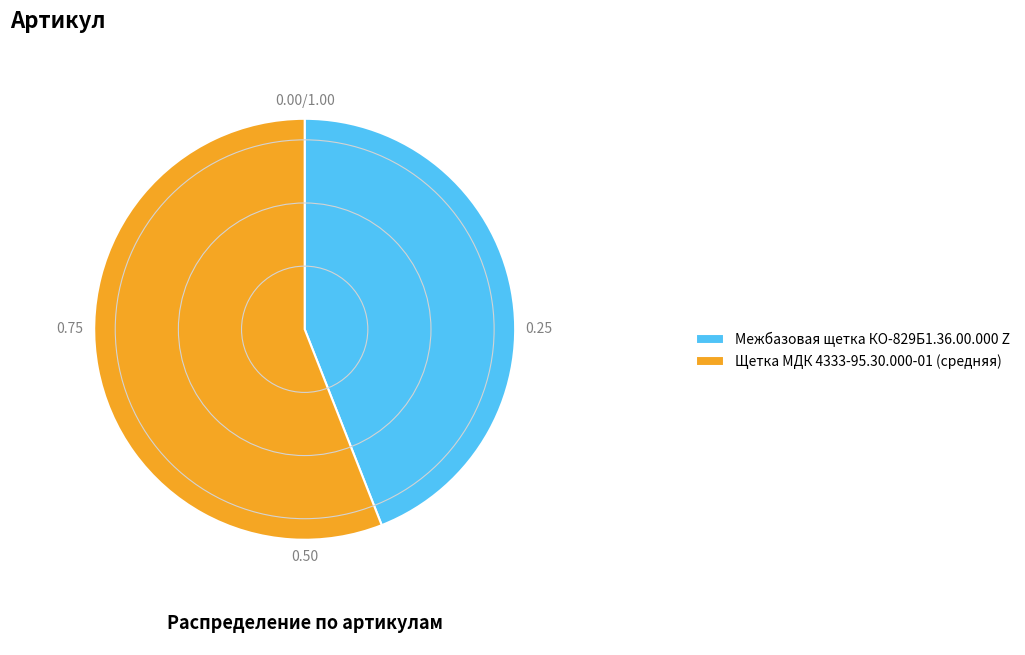

Which slice is the largest?

Щетка МДК 4333-95.30.000-01 (средняя)